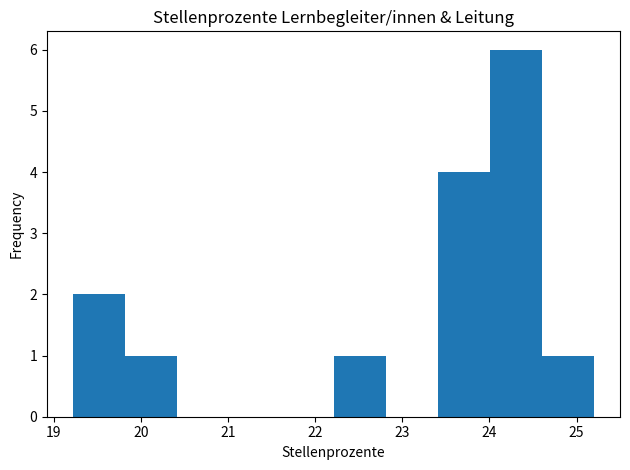

What is the height of the bar covering 24.6 to 25.2 on the x-axis? Neither the bar edges nor the heights are printed on the chart, so give them approximately, as read against the axes.

1